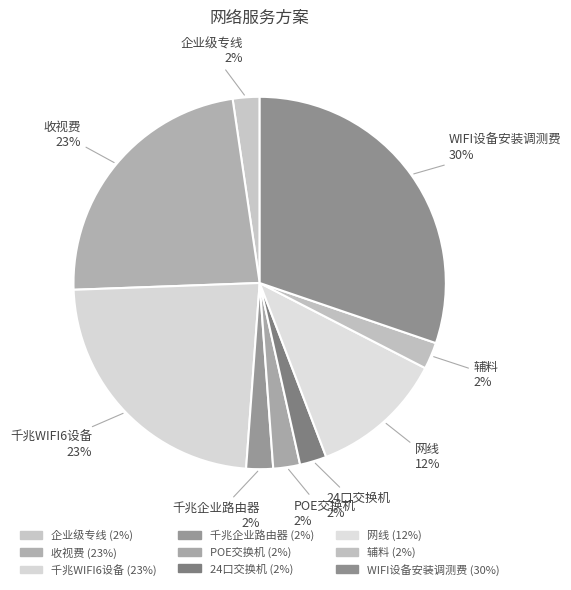

Do 24口交换机 and 收视费 together represent more than half of the pie?

No